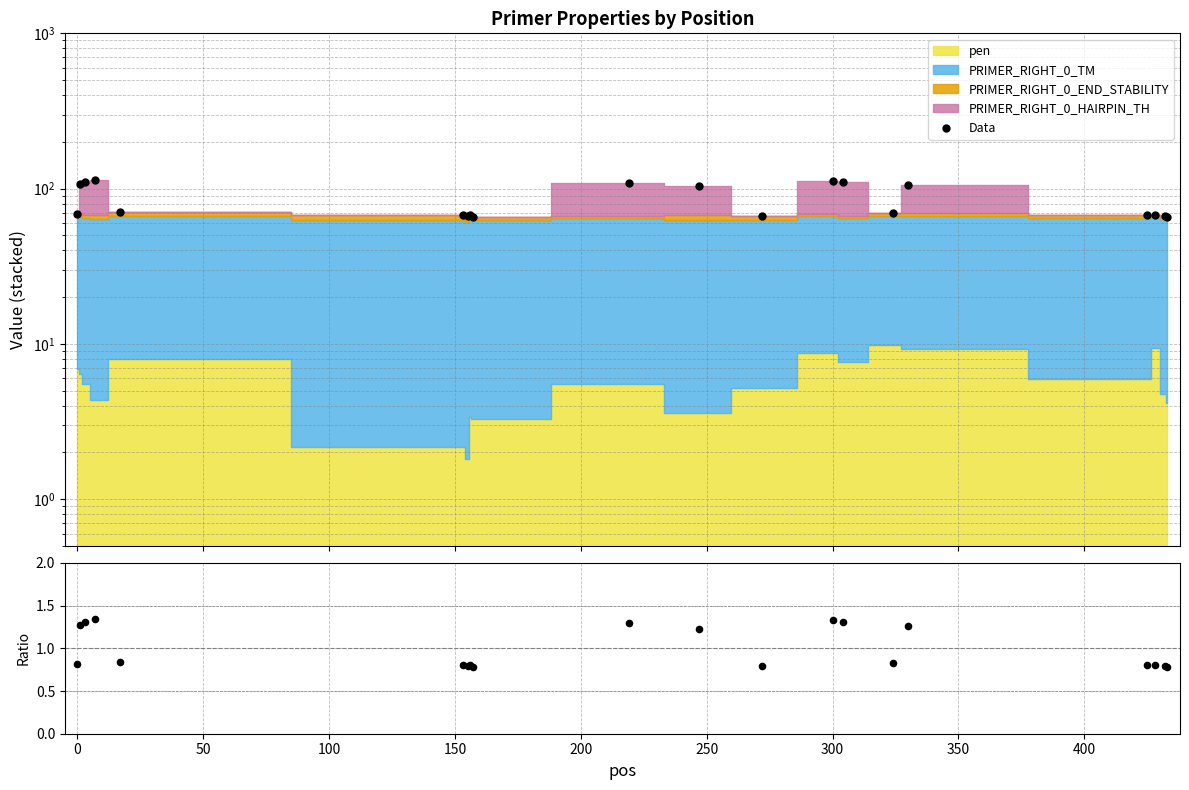

Which series has the largest Y range (max minus min)?

Data